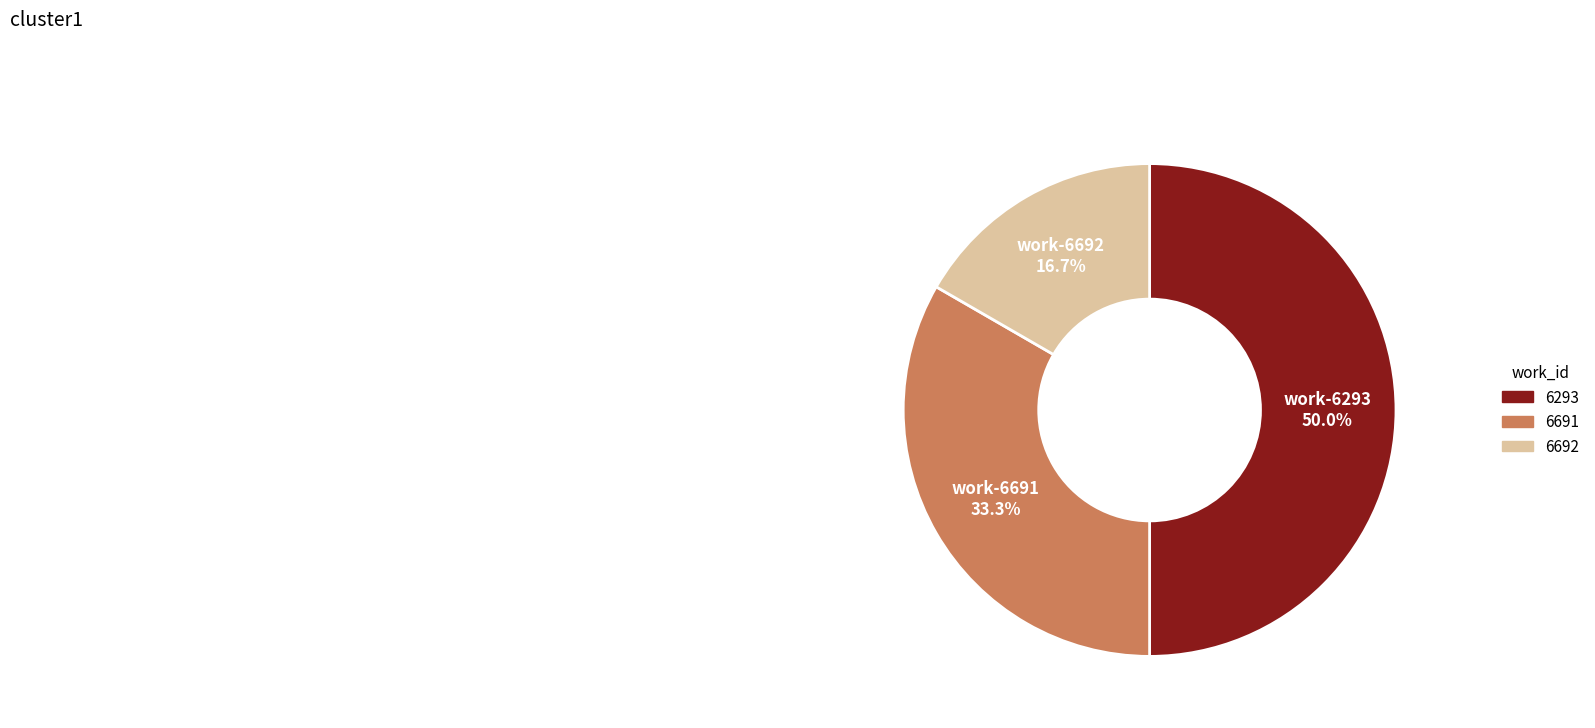

How many slices are in this pie chart?

3